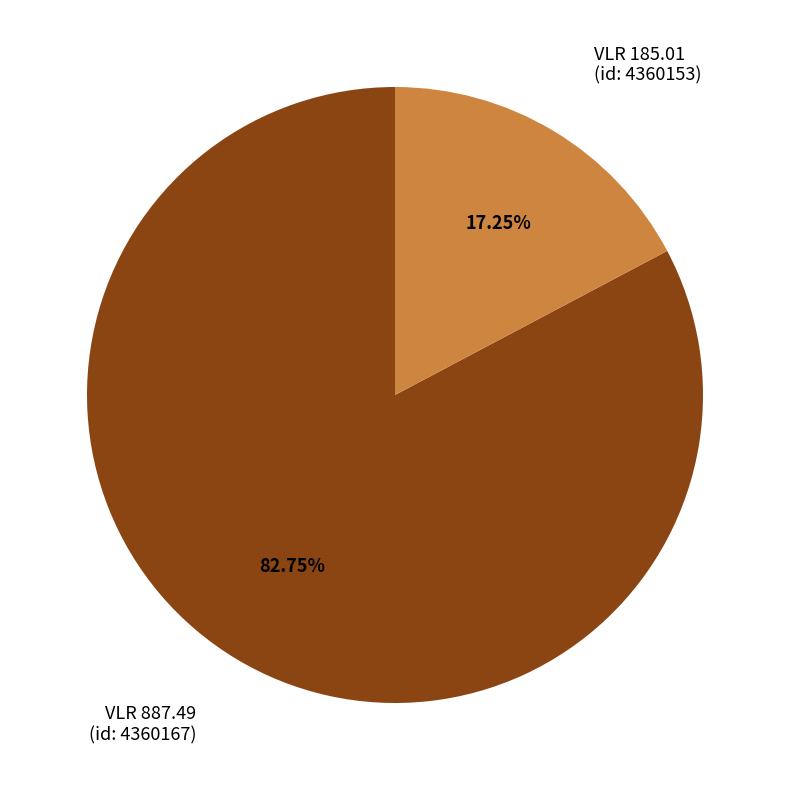

Is there a majority slice in this chart?

Yes